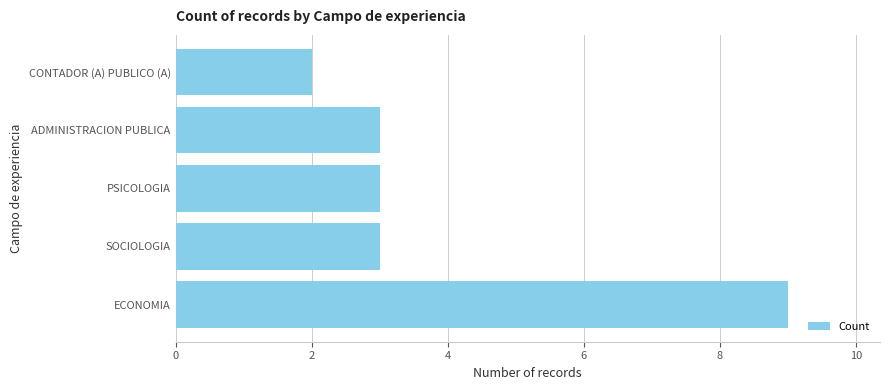

What is the ratio of the value at CONTADOR (A) PUBLICO (A) to the value at ADMINISTRACION PUBLICA?

0.7